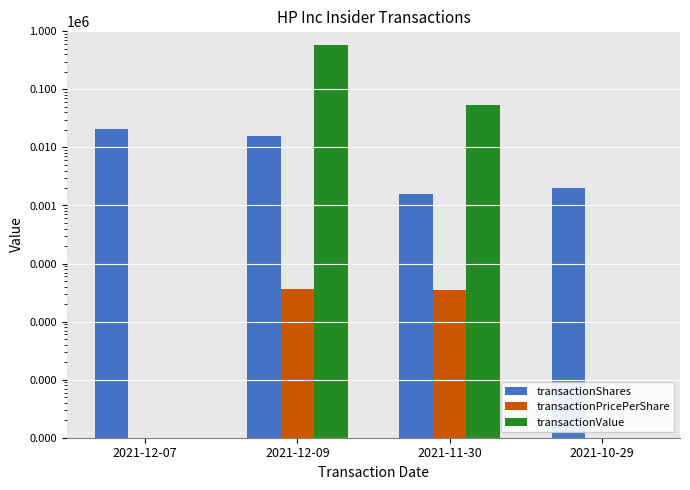

What is the difference between the highest and lowest values at 2021-12-09?

573750.9